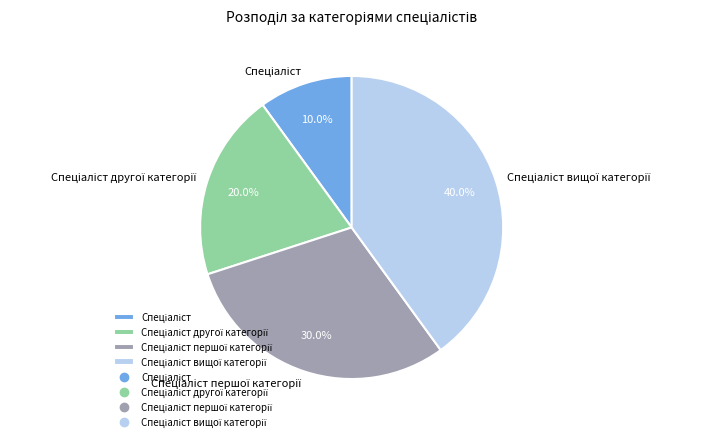

Is there any slice that represents more than half of the pie?

No